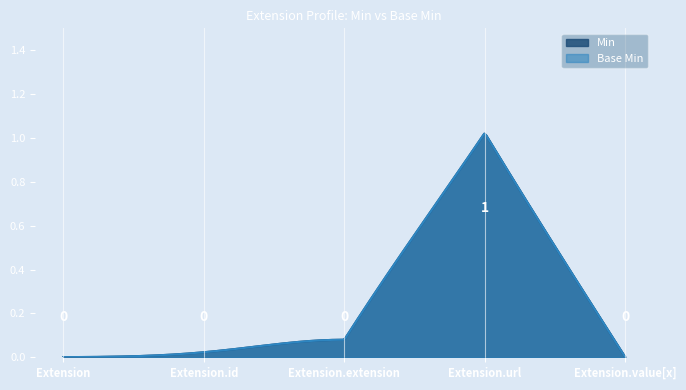

At how many categories does at least one series exceed 0?

1